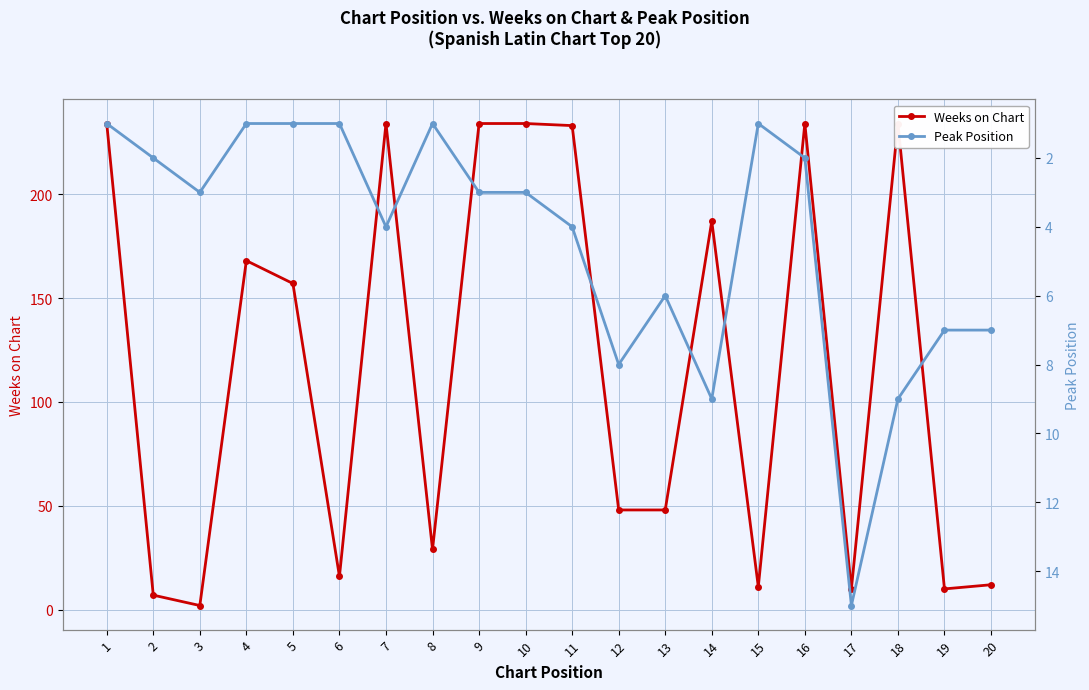

What is the total value across all series at 11?

237